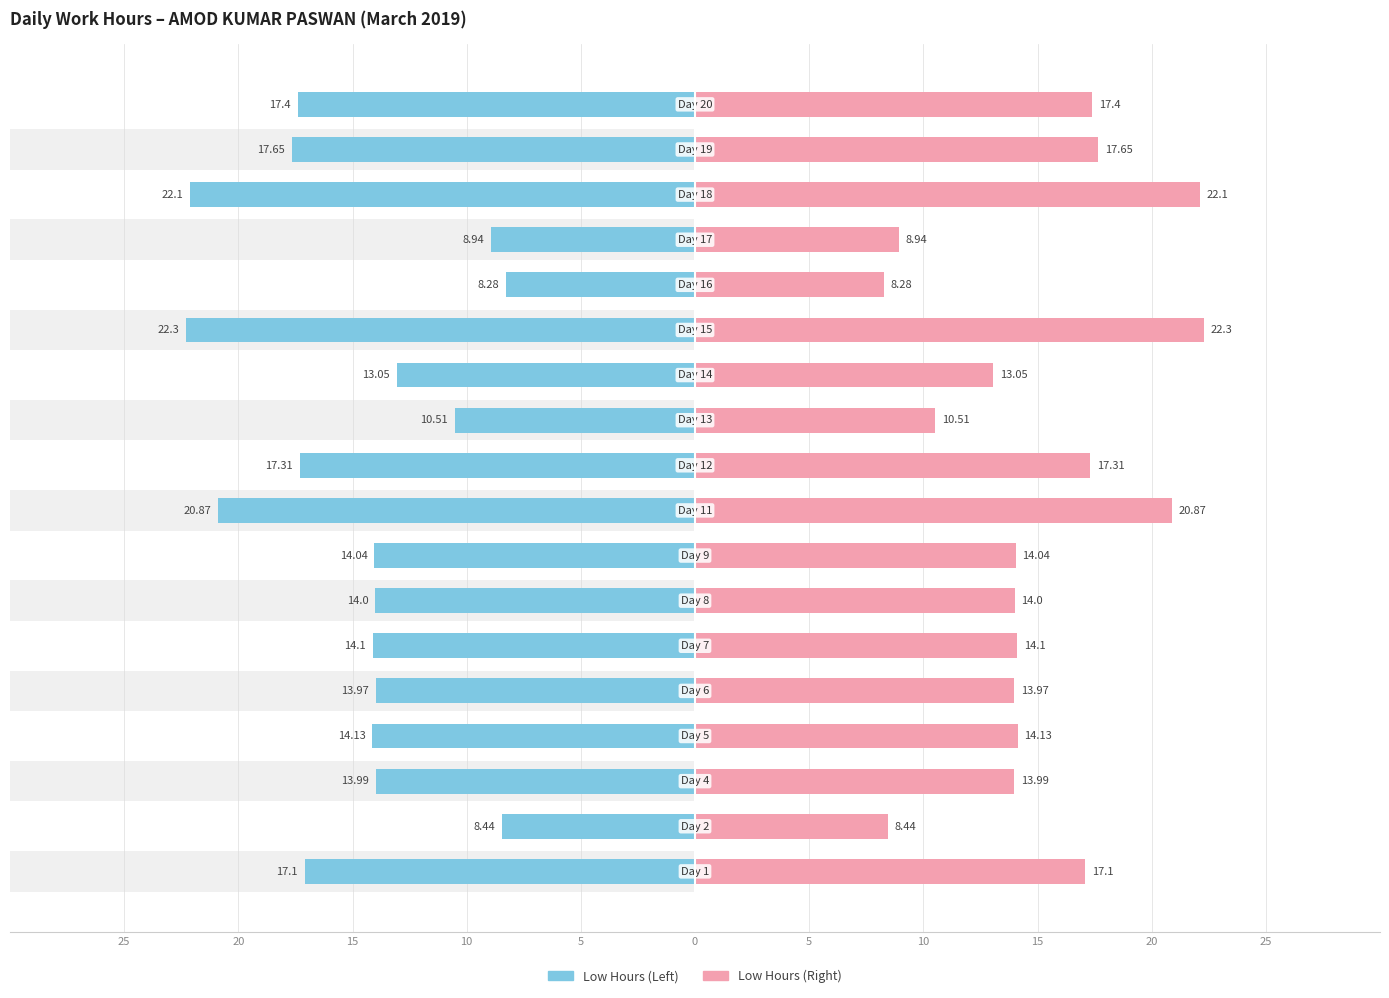

What is the sum of all Low Hours values?

-268.2